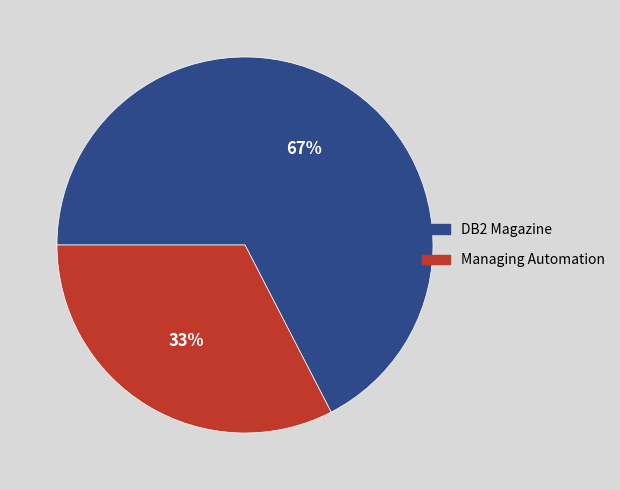

Rank the categories by value from highest to lowest.

DB2 Magazine, Managing Automation